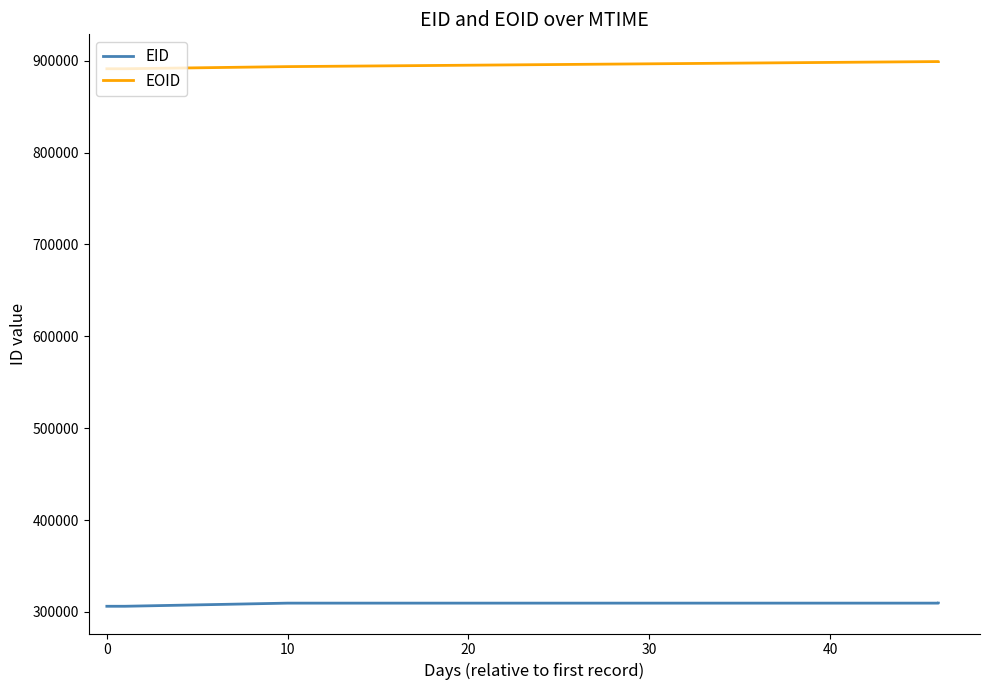

List the series in order of their peak value, highest first.

EOID, EID